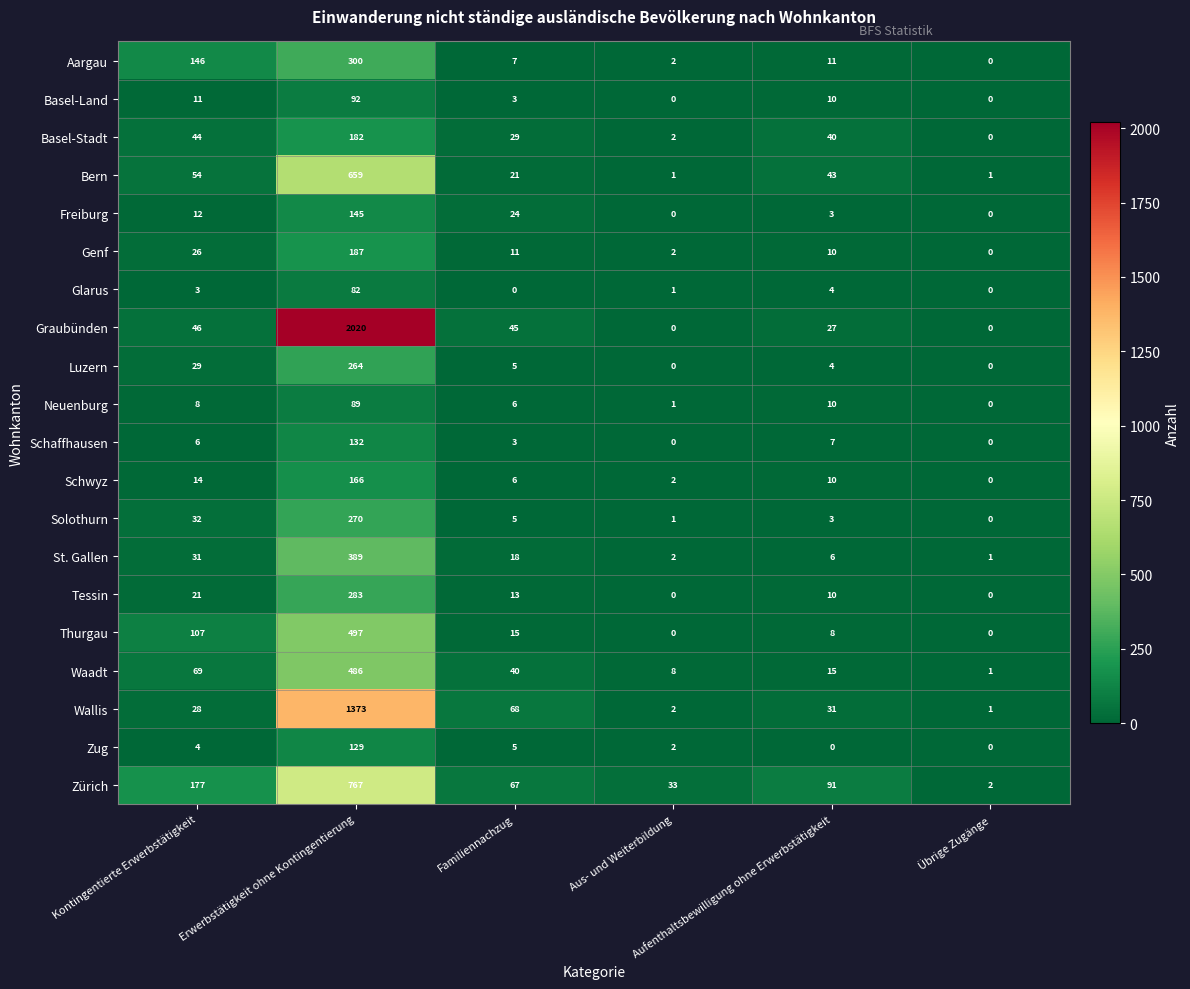

What is the average value of the Aargau series?

78